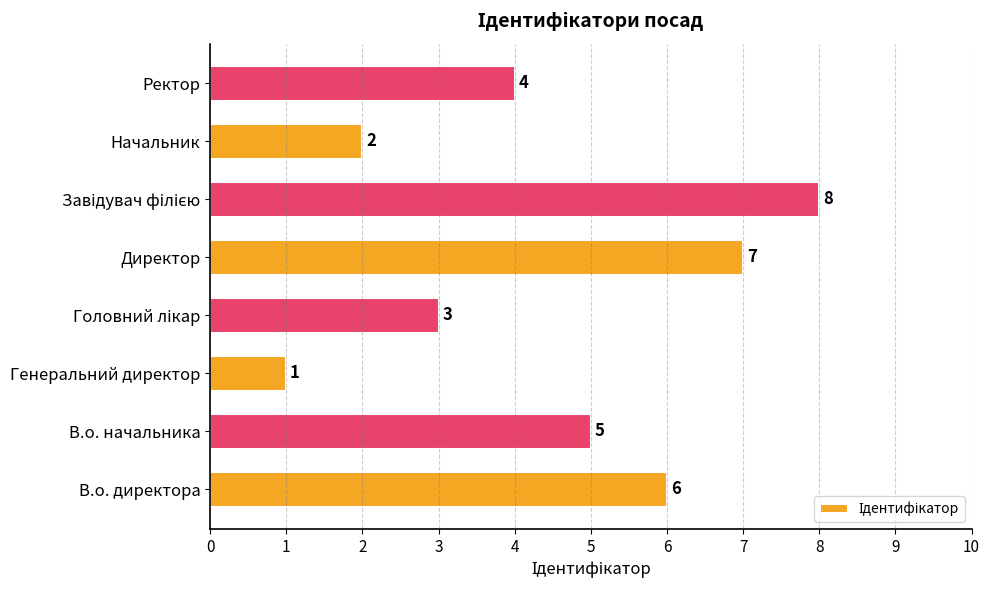

What is the minimum value shown in the chart?

1